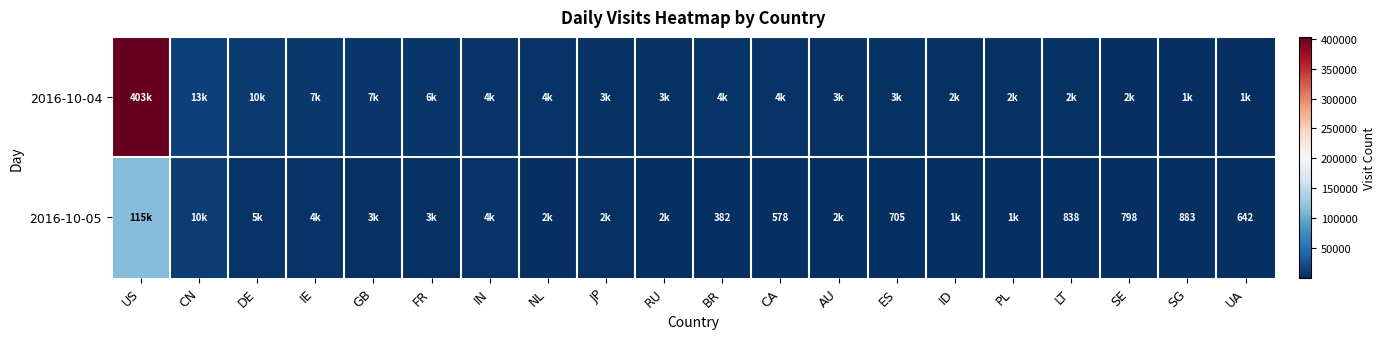

At which category is the sum across all series the highest?

US